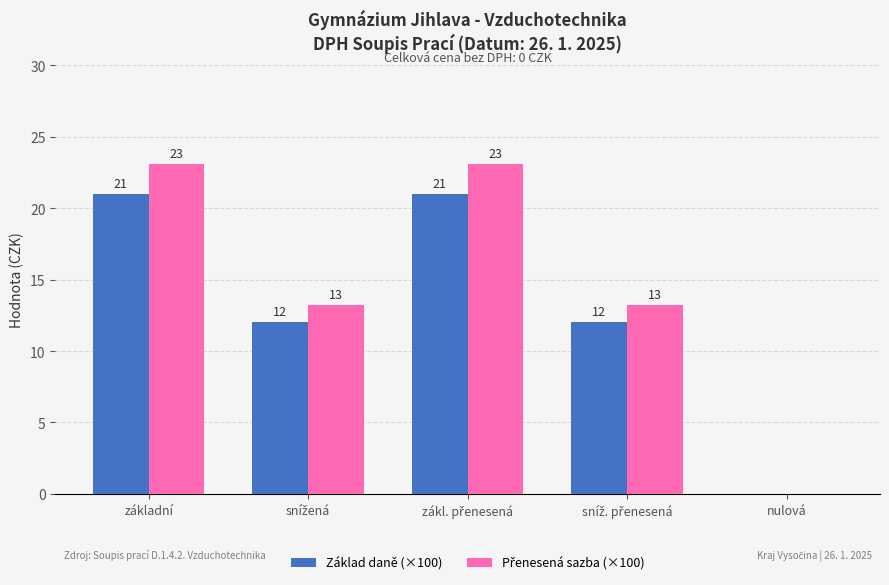

The value of Základ daně (×100) at nulová is 0.0. True or false?

True